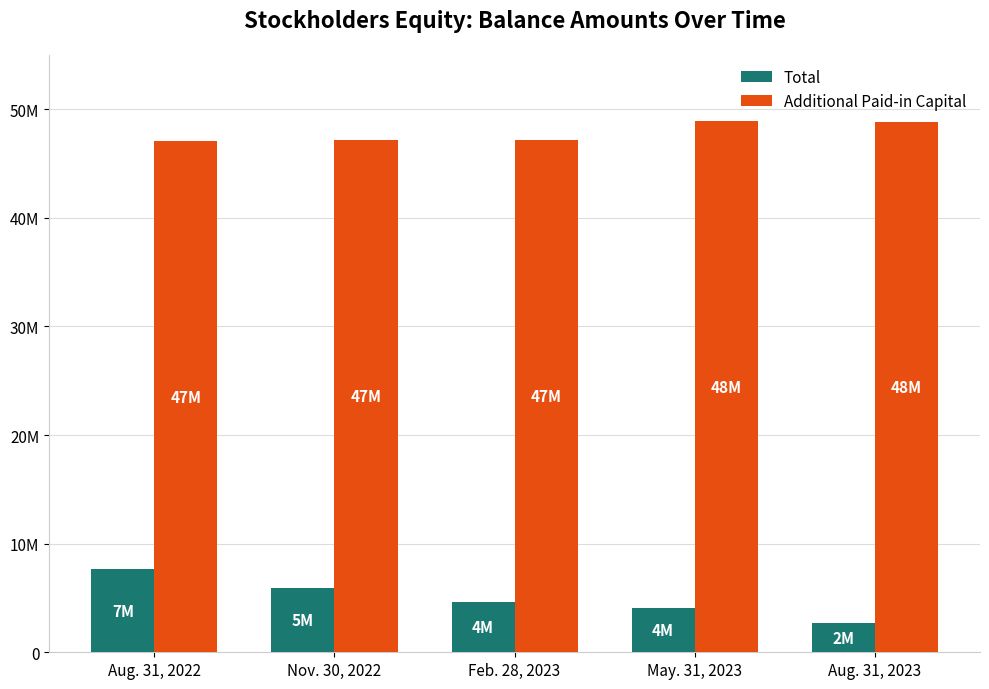

Between Feb. 28, 2023 and Aug. 31, 2023, which series saw the biggest shift?

Total